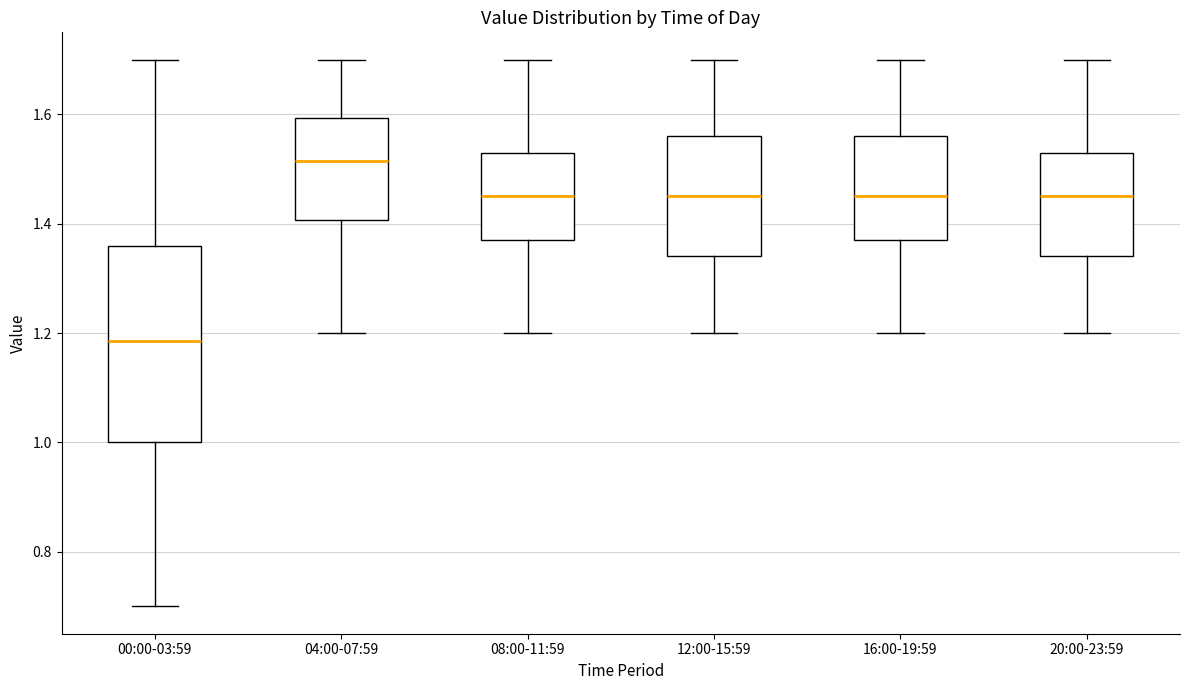

Which box has the highest median line?

04:00-07:59